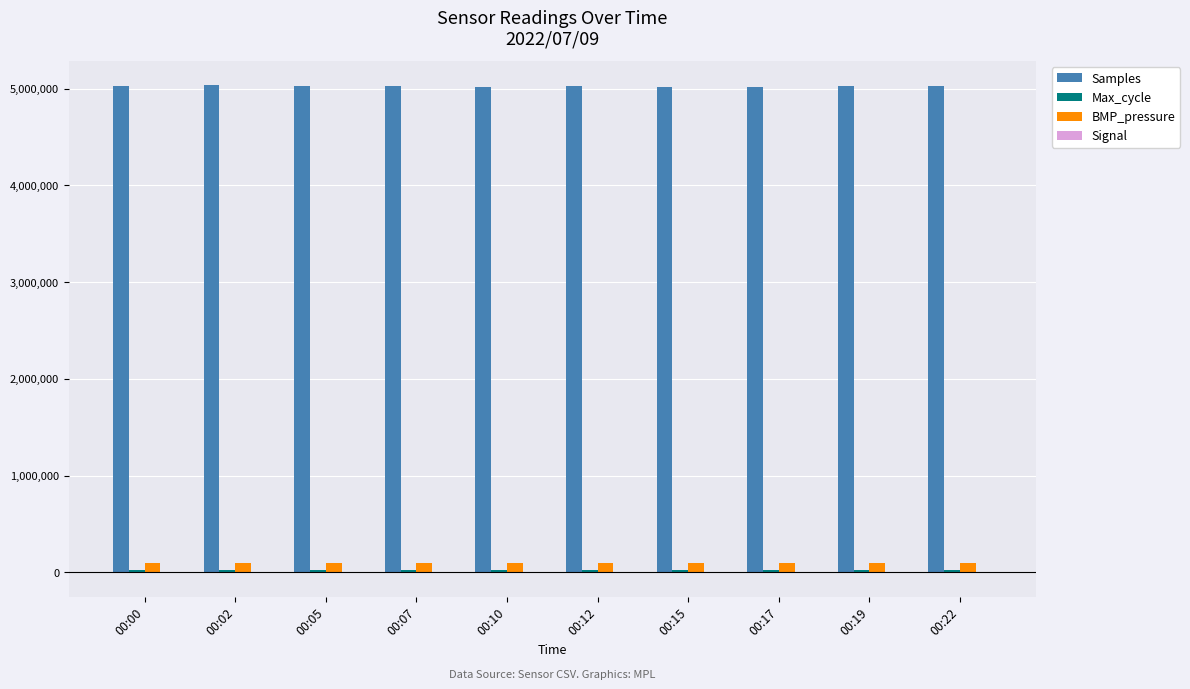

Are the bars grouped side by side (vs. stacked)?

Yes